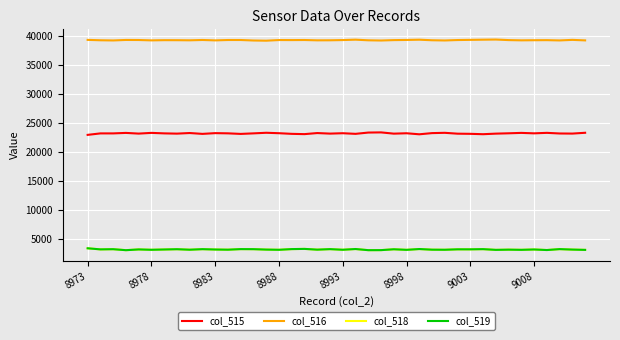

What is the sum of all col_515 values?

926271